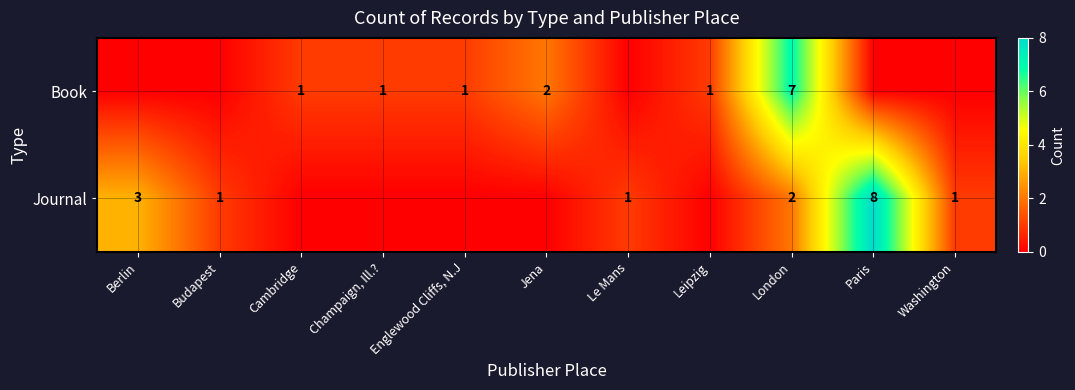

True or false: Book has a value of 7 at London.

True